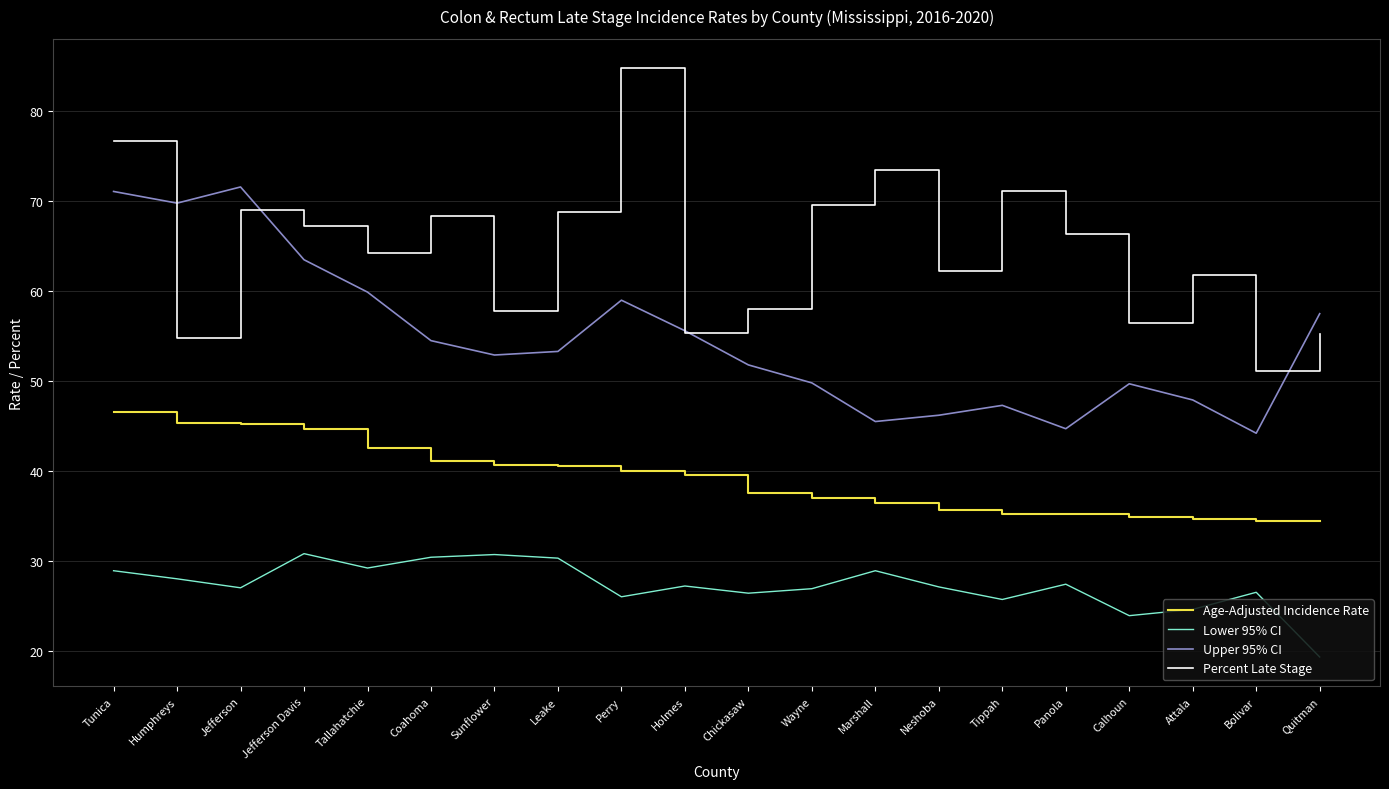

How many lines are shown in the chart?

4